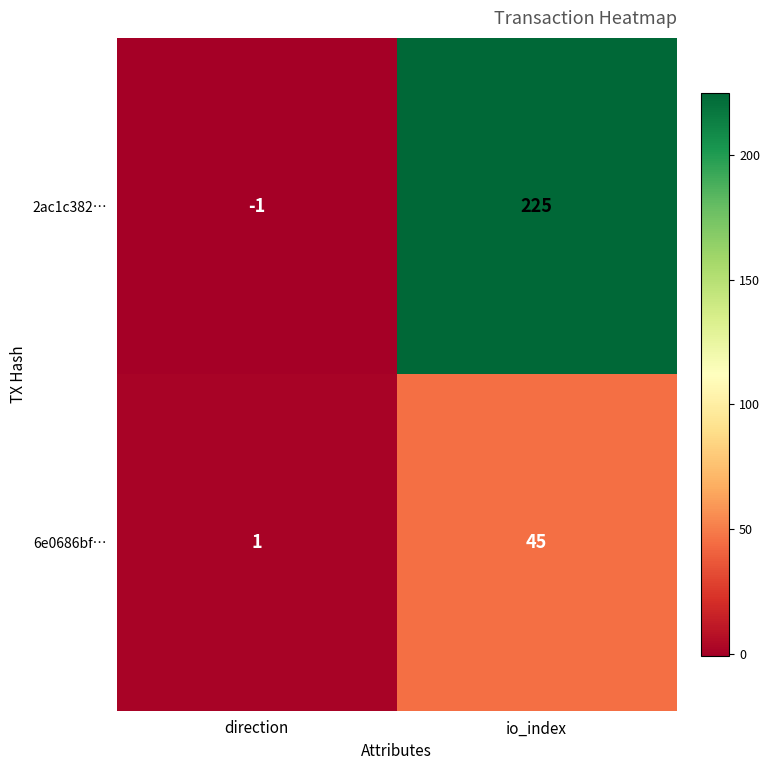

Is it true that 2ac1c382… equals 225 at io_index?

True